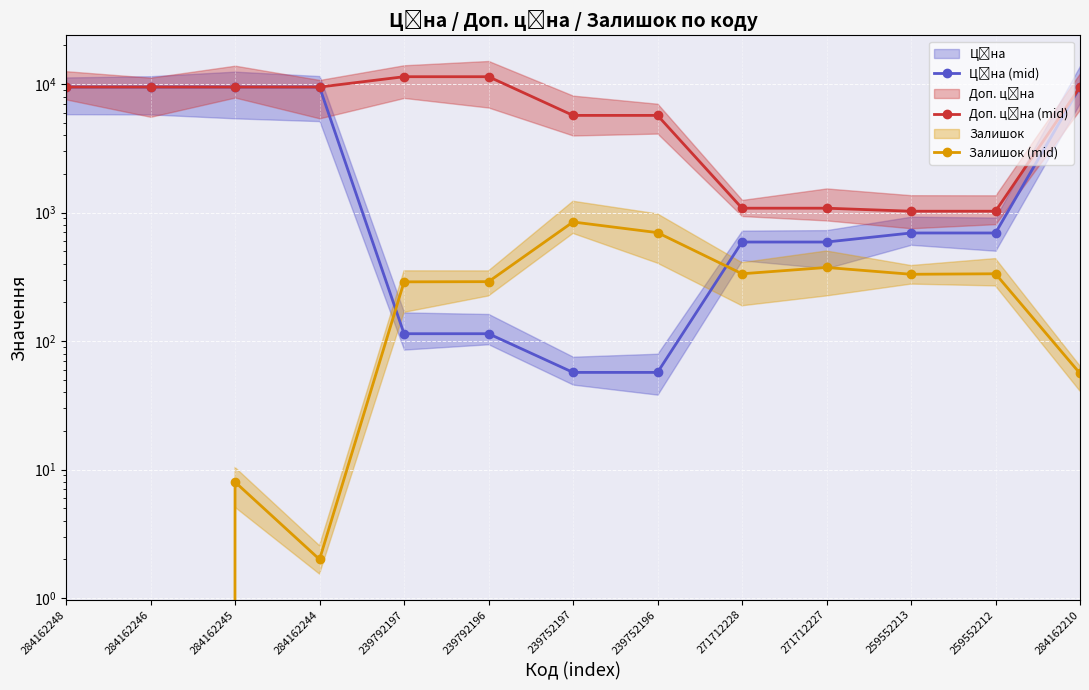

How many distinct data groups are displayed?

3